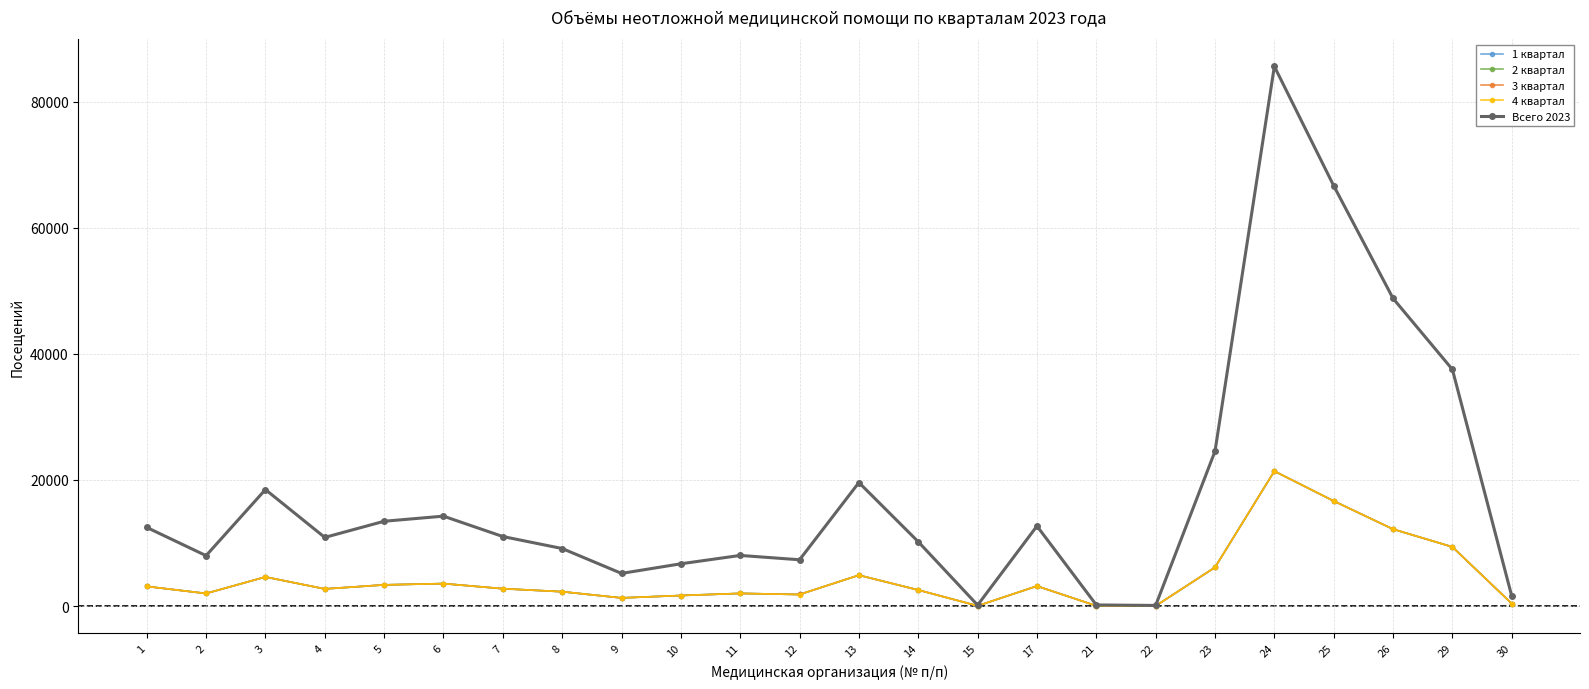

True or false: Всего 2023 has a value of 3572 at 7.

False